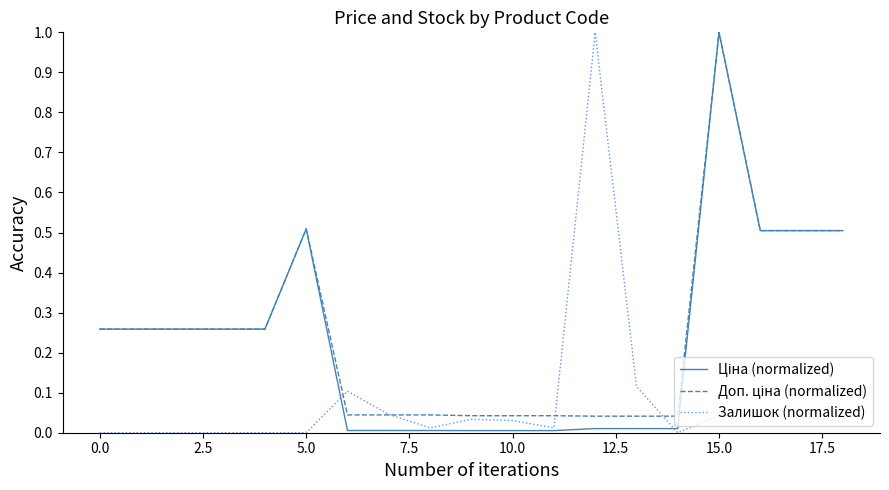

What is the maximum value shown in the chart?

1.0